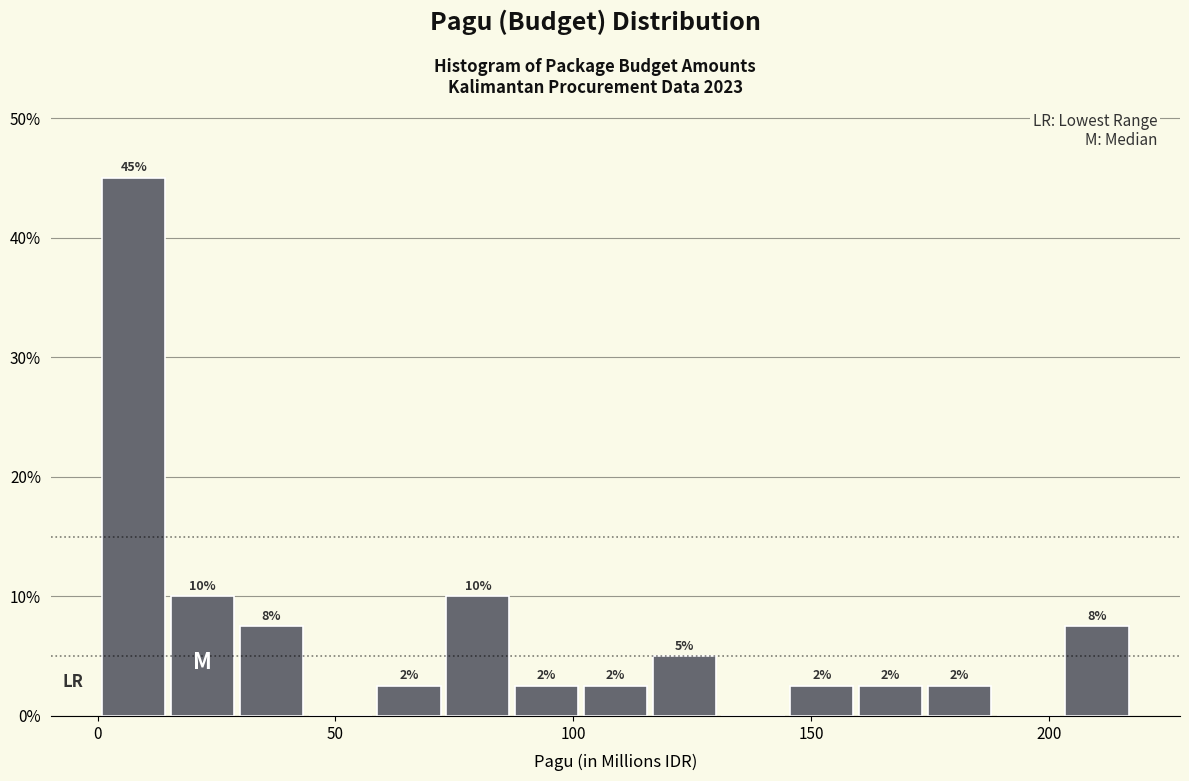

Read against the x-axis, roughly where is the centre of the tallest bar?

10